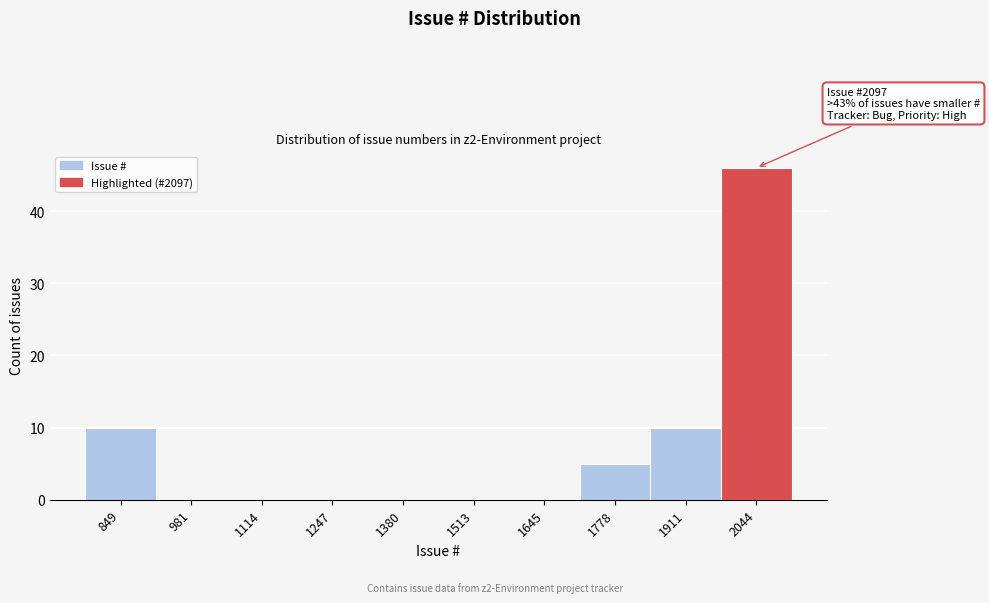

Reading left to right, what are all the values shown in this chart?

849=10	981=0	1114=0	1247=0	1380=0	1513=0	1645=0	1778=5	1911=10	2044=46